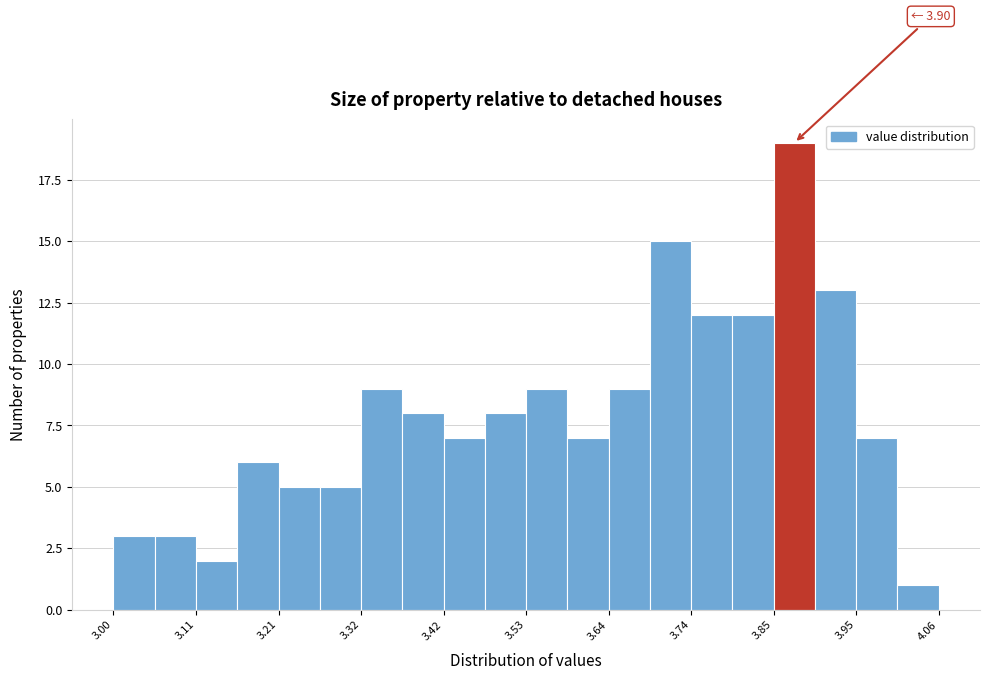

Around what value on the x-axis is the tallest bar? Give the approximate position of its centre, as read against the axis.

3.88